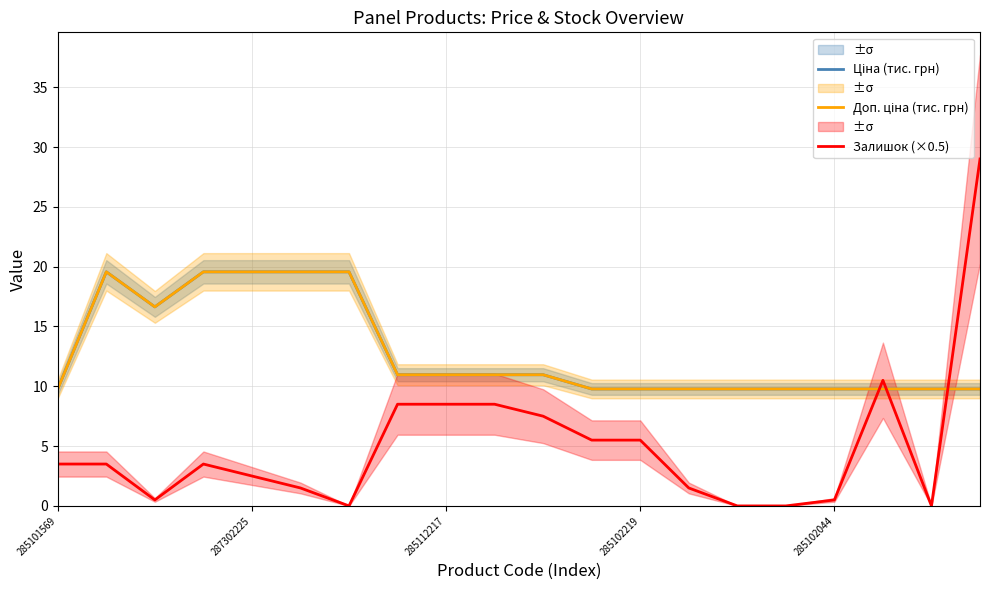

Which series has the widest spread of values?

Залишок (×0.5)